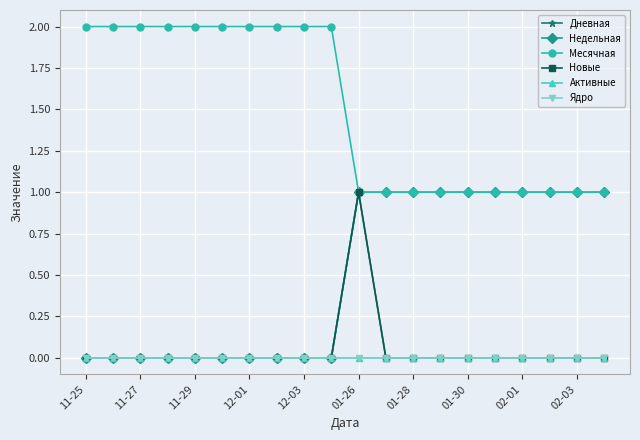

Is this an area chart (filled region under the line)?

No